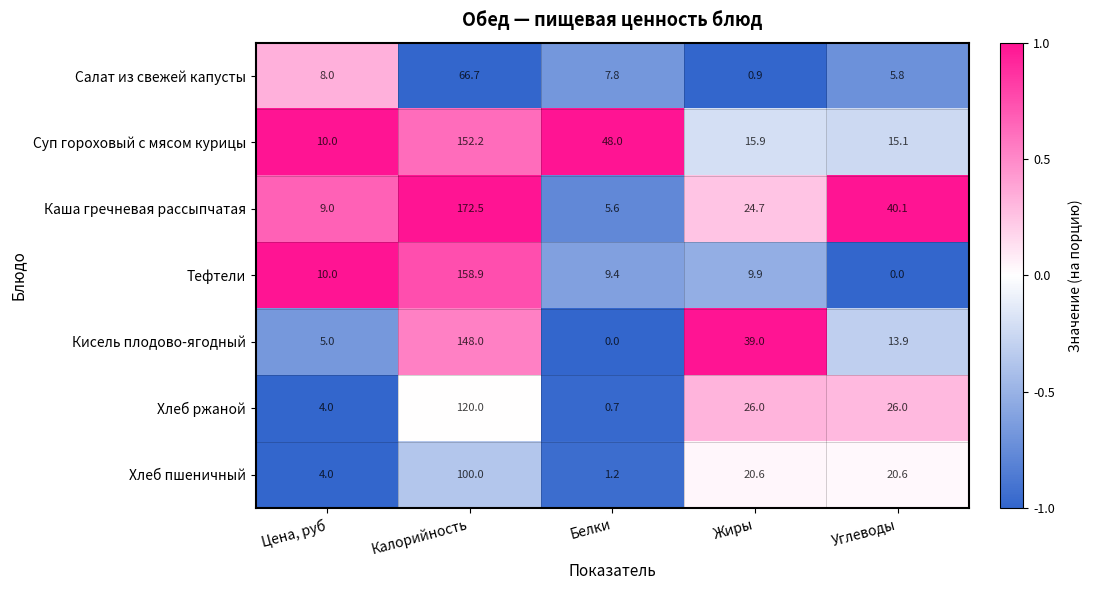

What is the difference between the second highest and second lowest values in the Кисель плодово-ягодный series?

34.0